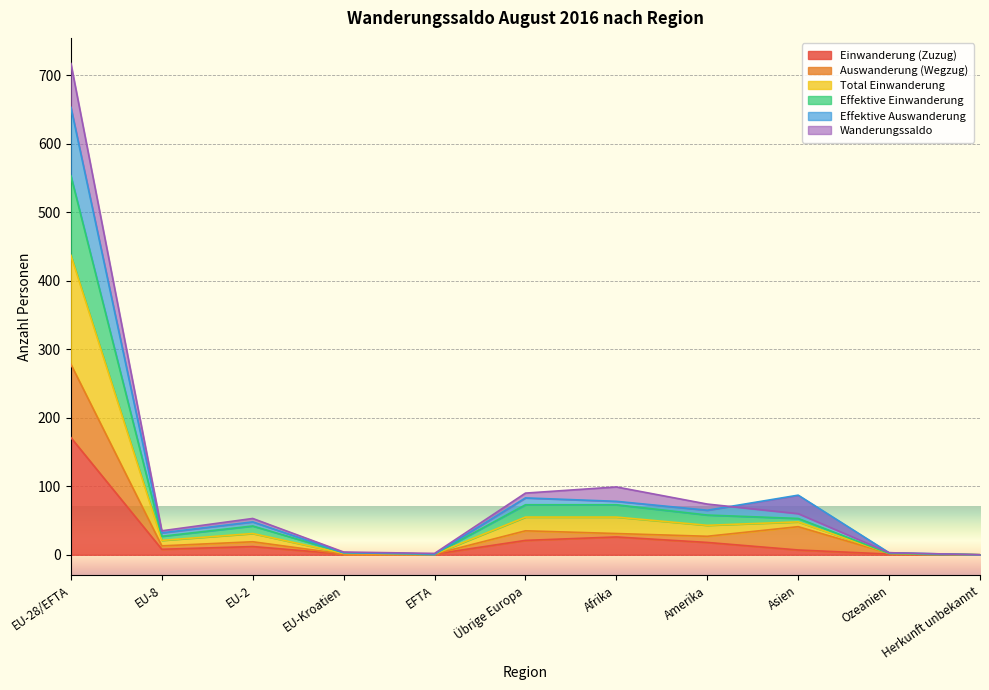

What is the value of the Auswanderung (Wegzug) point at the 10th from the left?

2